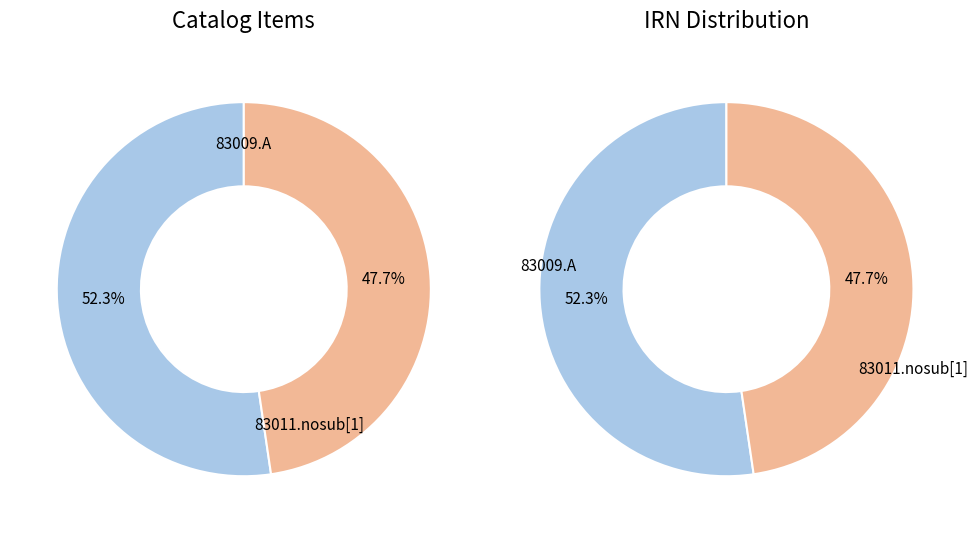

Do 83011.nosub[1] and 83009.A together represent more than half of the pie?

Yes